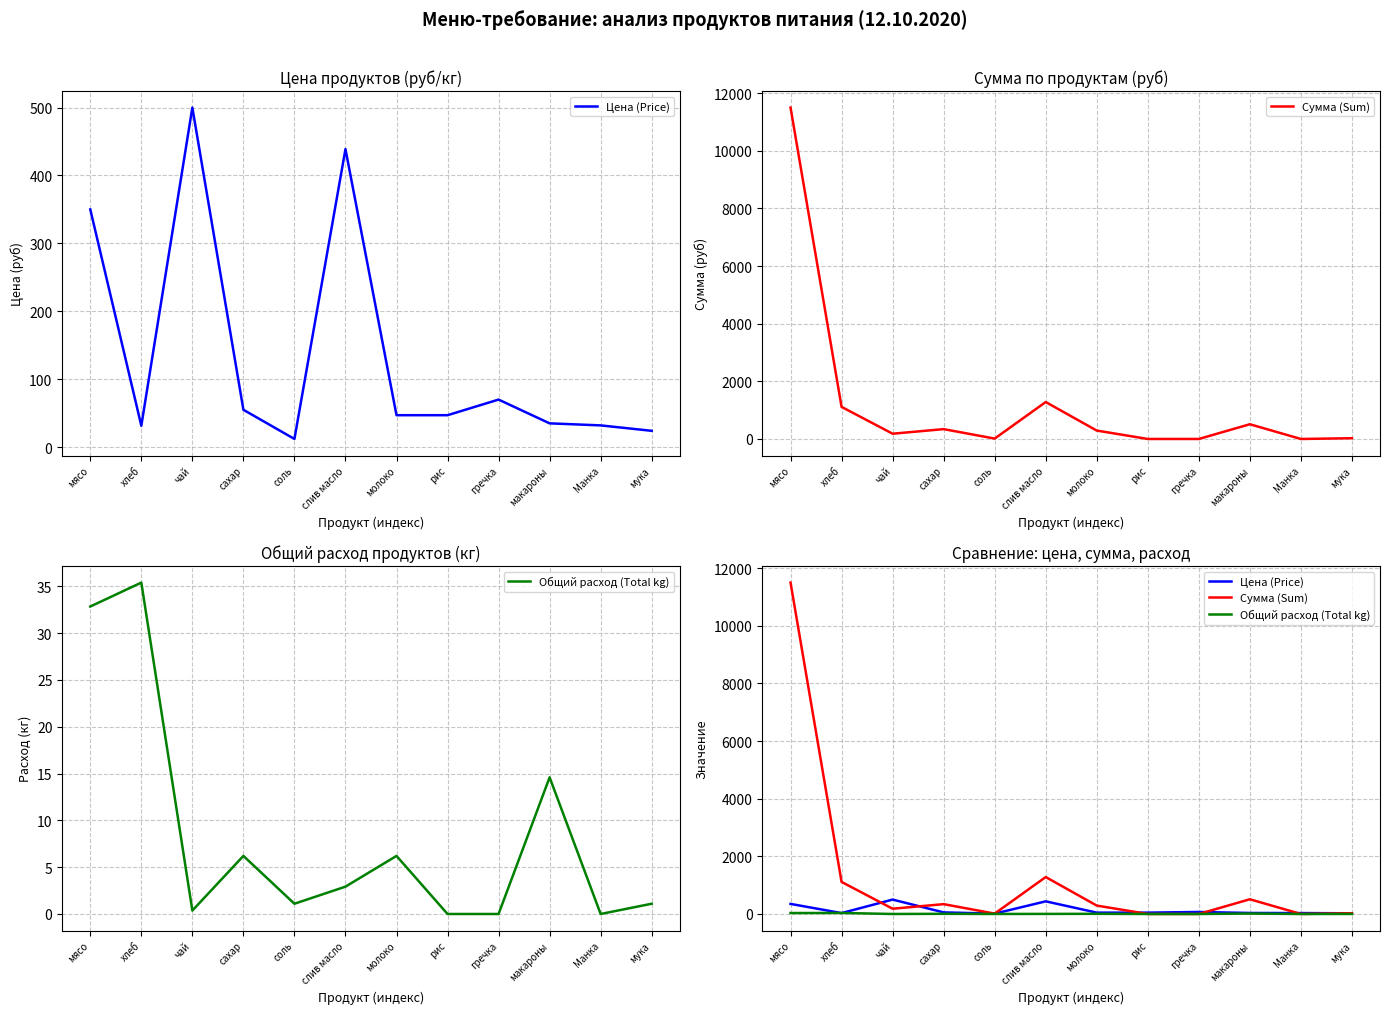

Rank the categories by Сумма (Sum) value from lowest to highest.

рис, гречка, Манка, соль, мука, чай, молоко, сахар, макароны, хлеб, слив масло, мясо